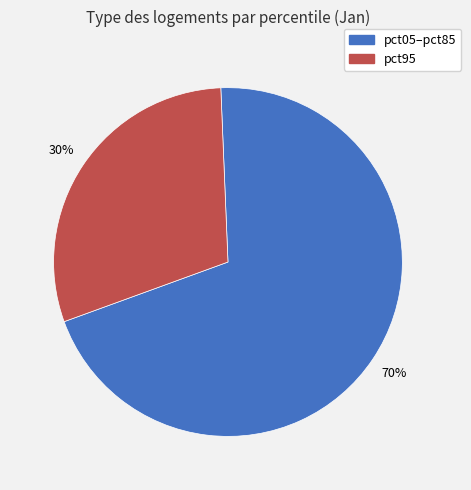

To the nearest percent, what is the average slice percentage?

50%